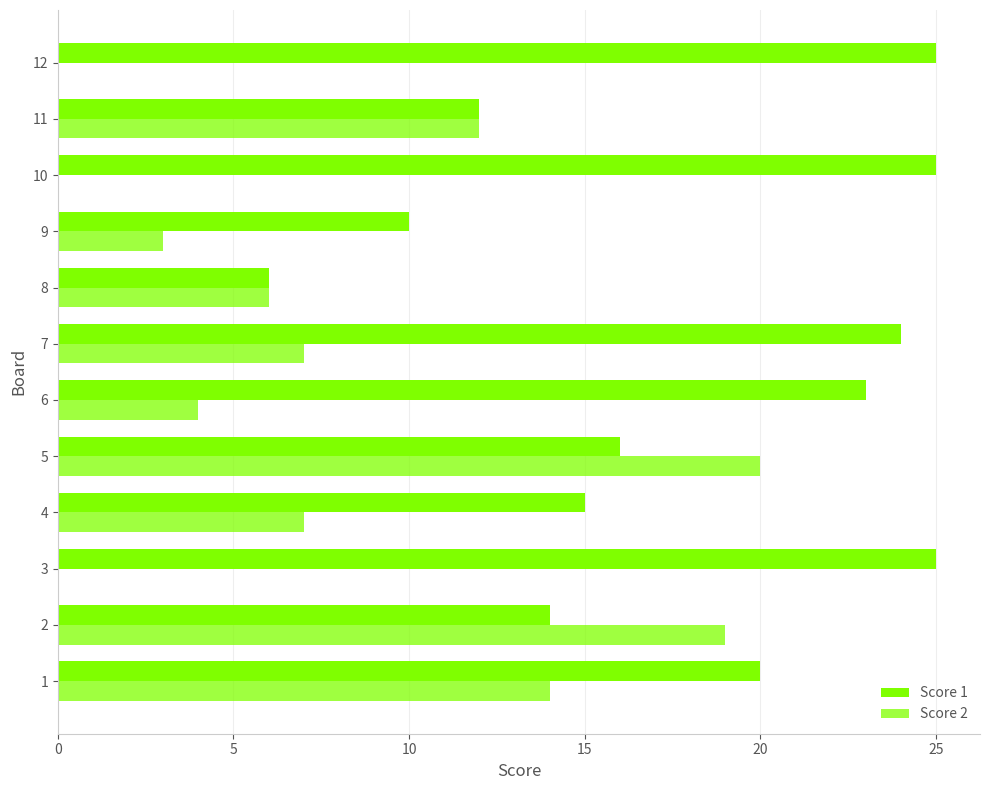

How many categories are shown in the chart?

12